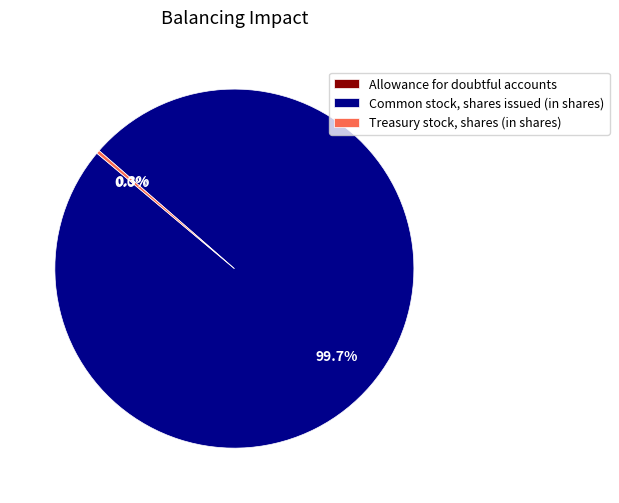

What is the total percentage of Common stock, shares issued (in shares) and Treasury stock, shares (in shares)?

100.0%